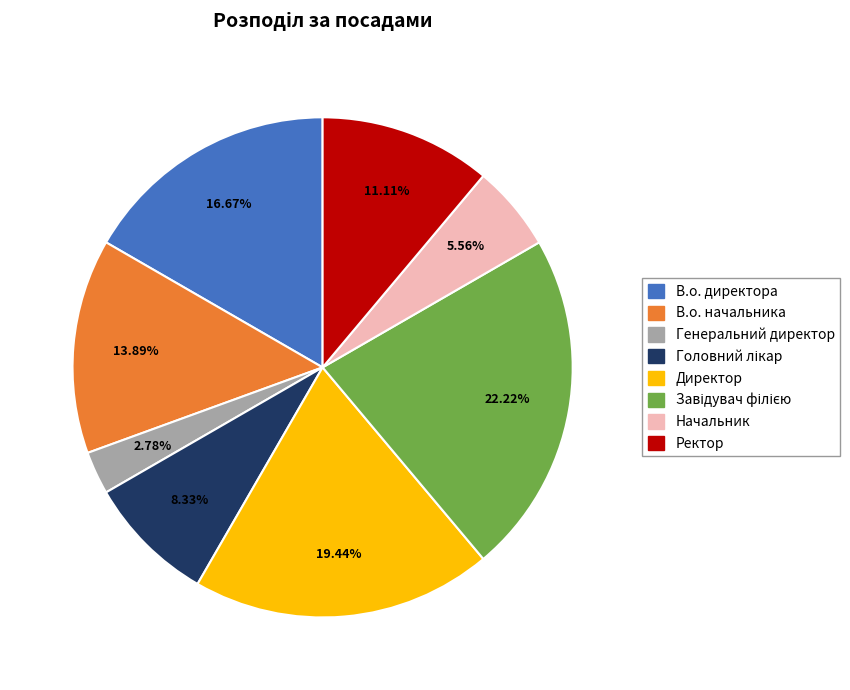

To the nearest percent, what is the difference between the Генеральний директор and Ректор slice percentages?

8%